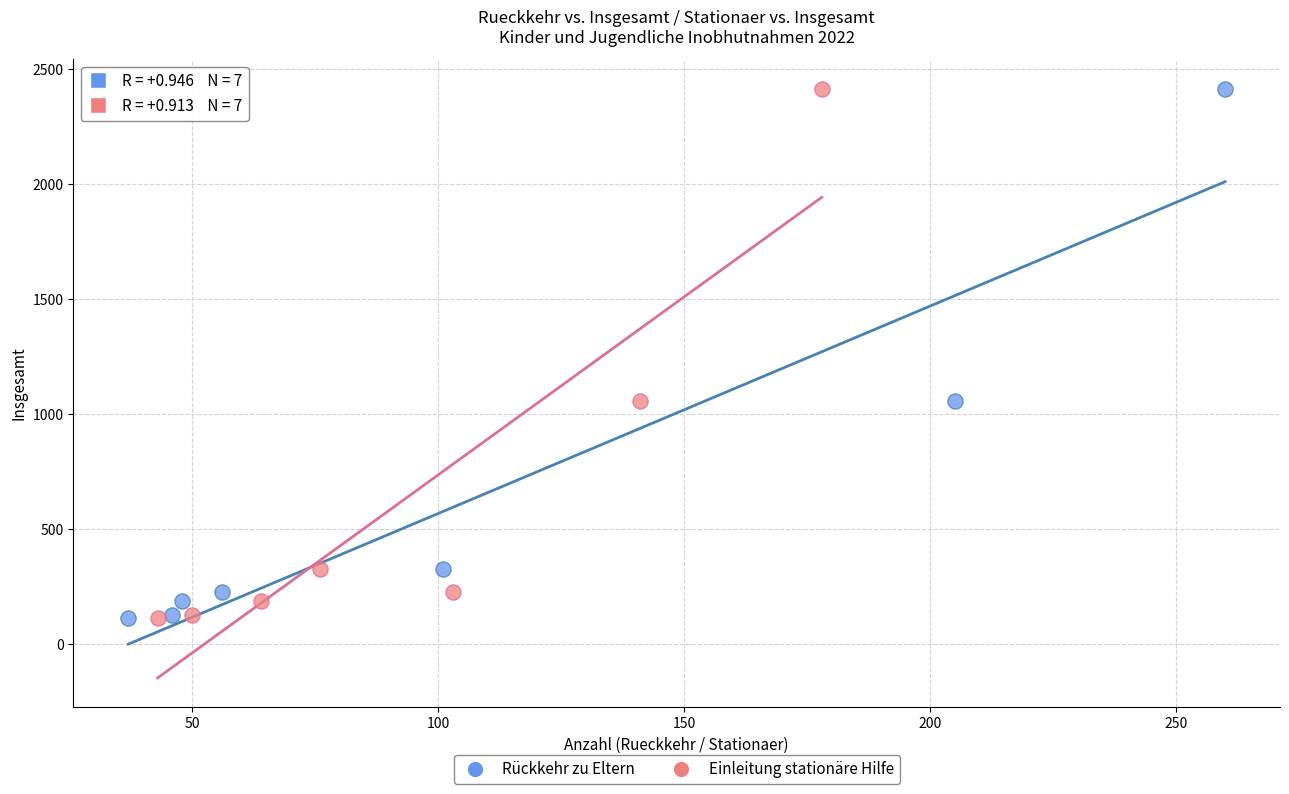

What are all the series names shown in the legend?

Rückkehr zu Eltern, Einleitung stationäre Hilfe